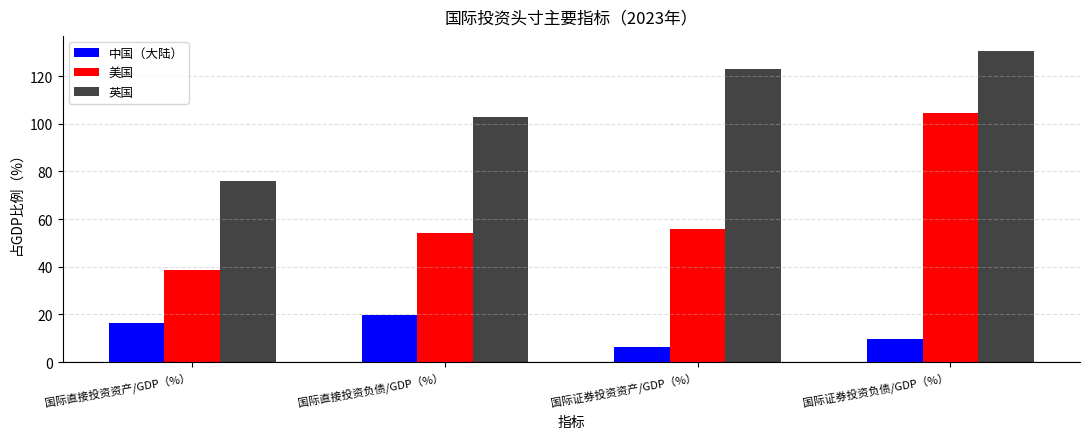

At which category is the sum across all series the highest?

国际证券投资负债/GDP（%）